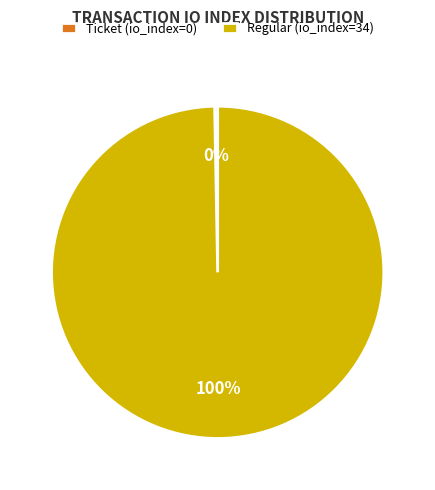

What is the smallest slice in the pie chart?

Ticket (io_index=0)